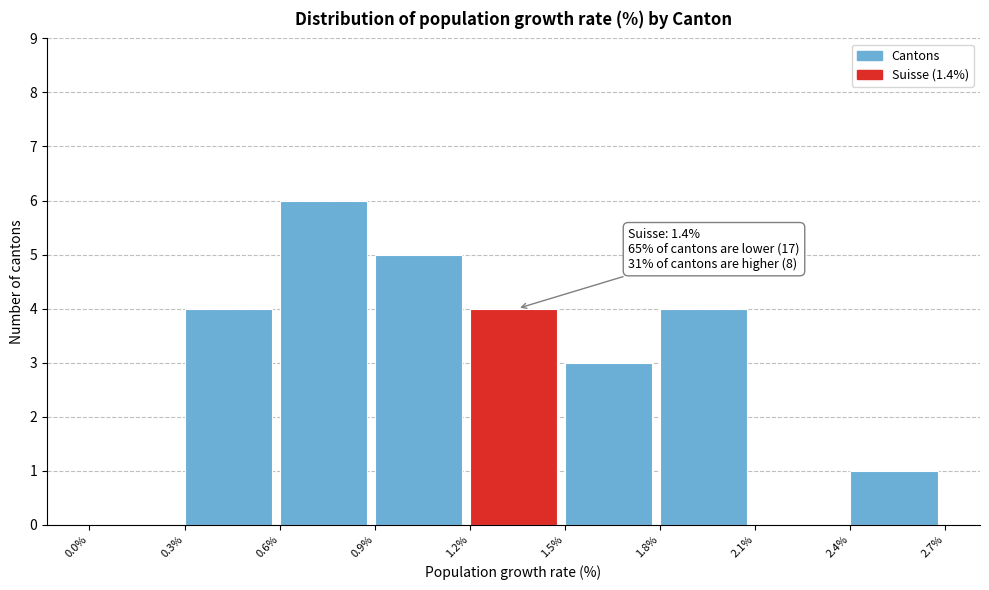

Over which range of the x-axis is the bar tallest?

0.6% to 0.9%